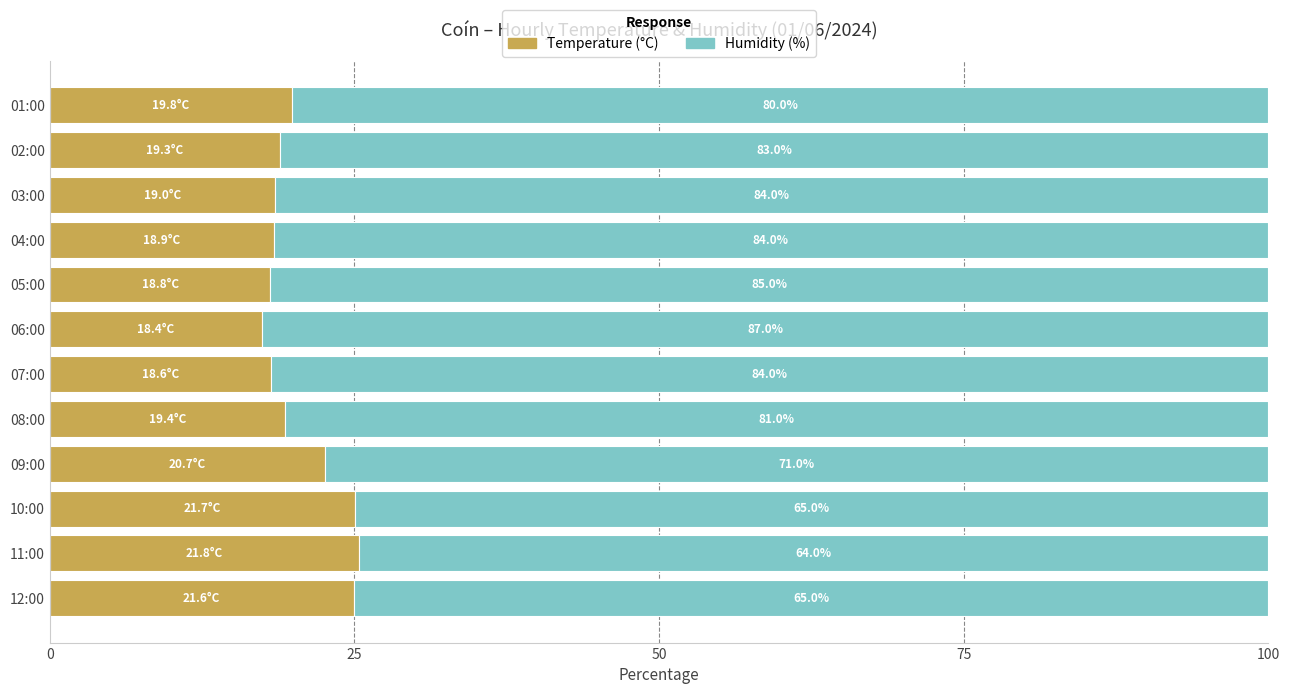

What are all the series names shown in the legend?

Temperature (°C), Humidity (%)